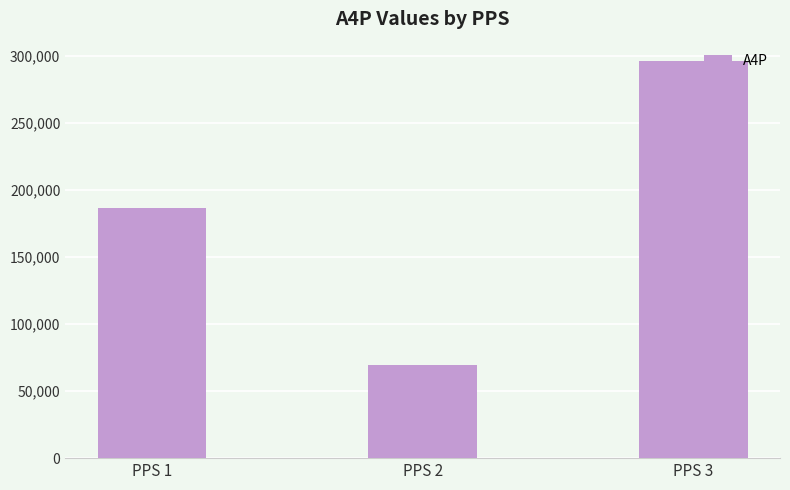

What is the value of the 2nd bar from the left?

69833